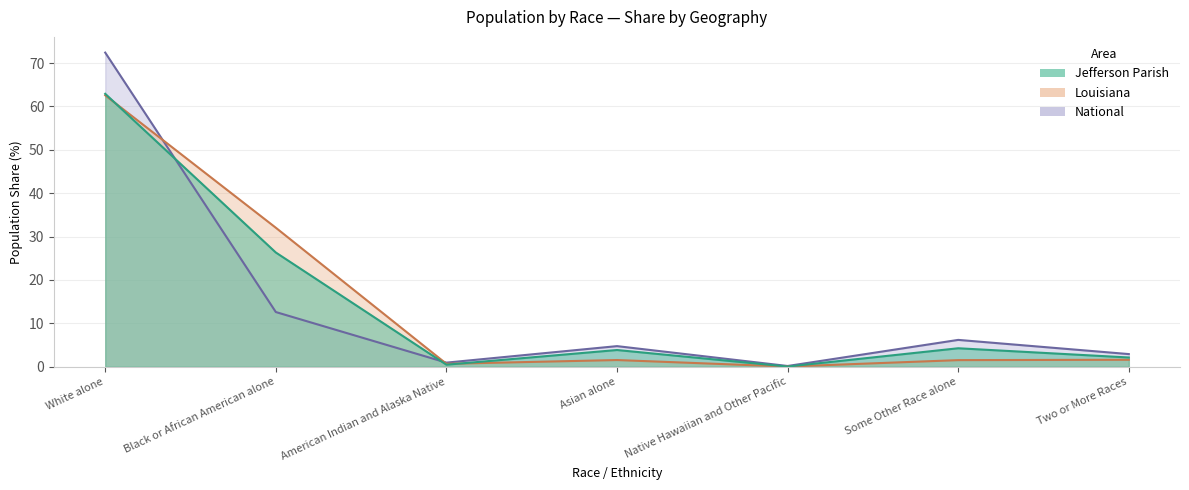

What is the difference between the Jefferson Parish values at Two or More Races and Asian alone?

1.7